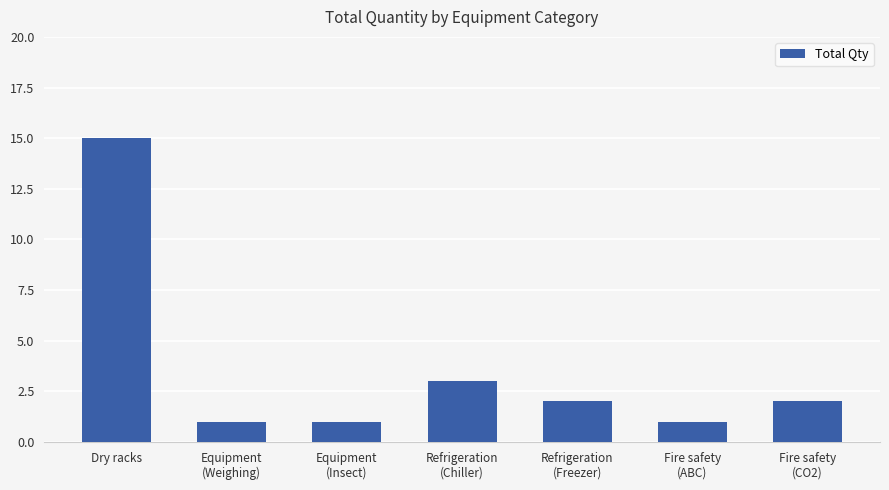

What is the difference between the second highest and second lowest values?

2